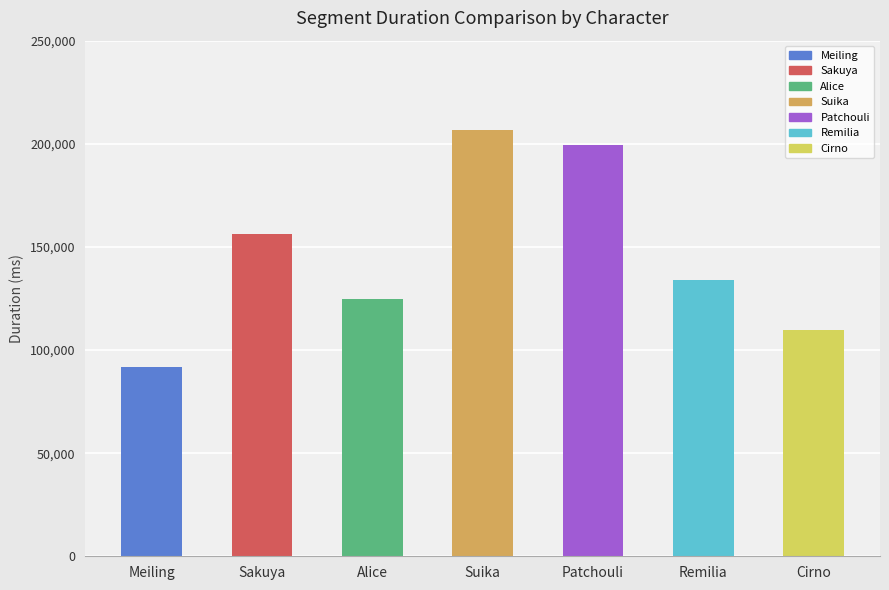

How many bars are there in total?

7